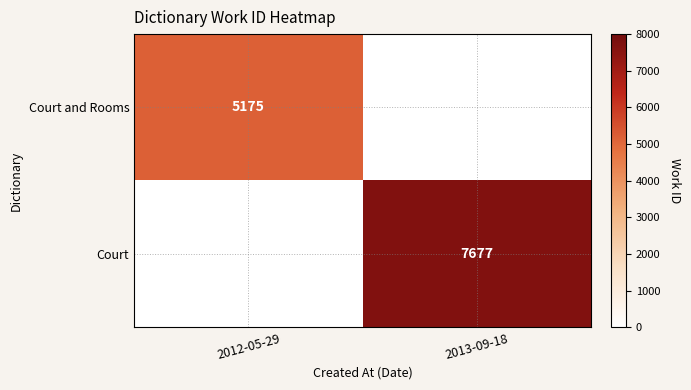

The value of Court and Rooms at 2012-05-29 is 3352. True or false?

False